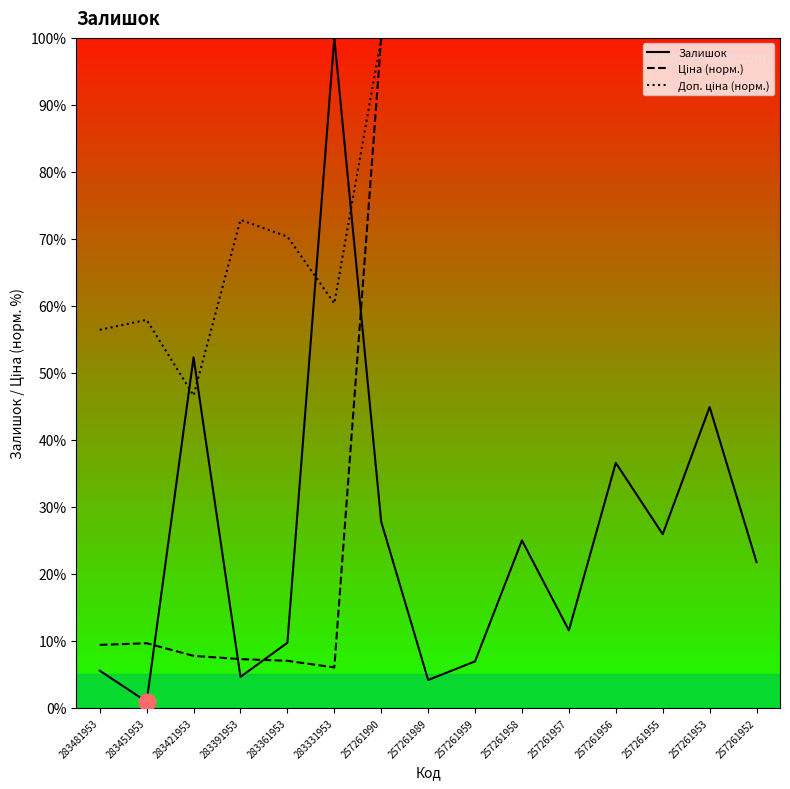

What is the difference between the highest and lowest values at 257261955?

74.1